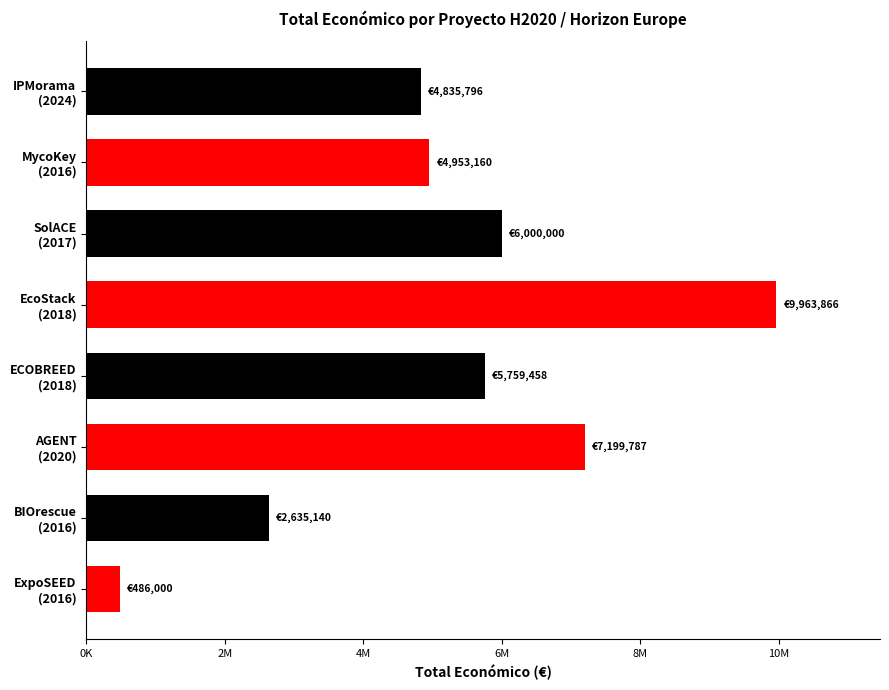

What is the difference between the maximum and minimum values?

9477866